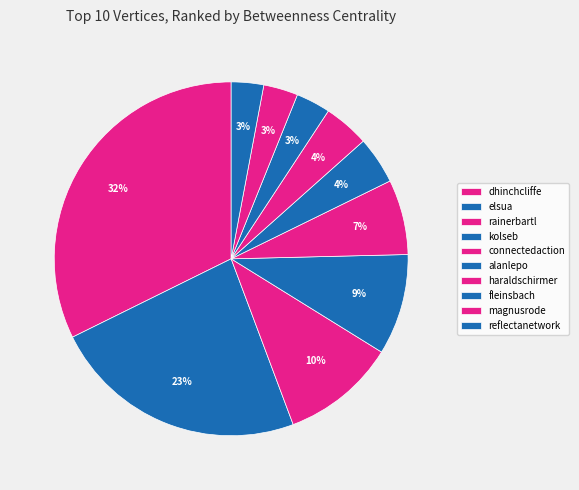

Combined, do fleinsbach and dhinchcliffe account for over 50%?

No